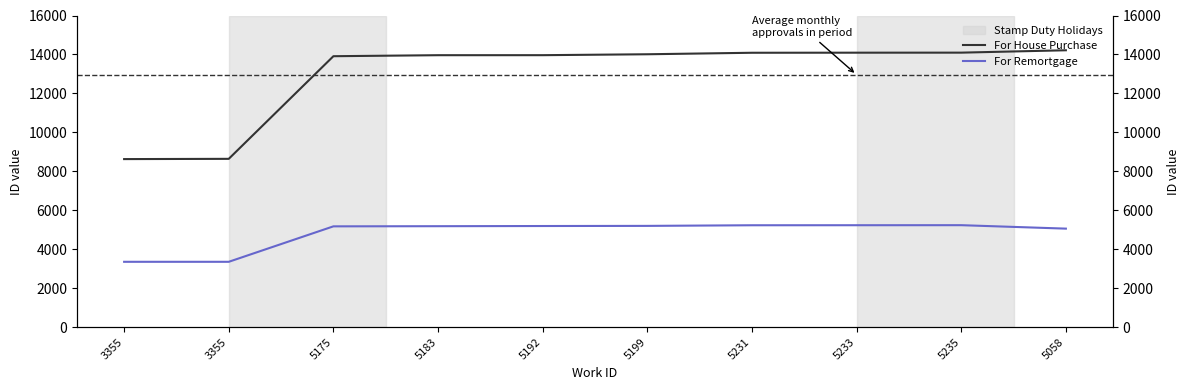

At which category is the sum across all series the highest?

5235